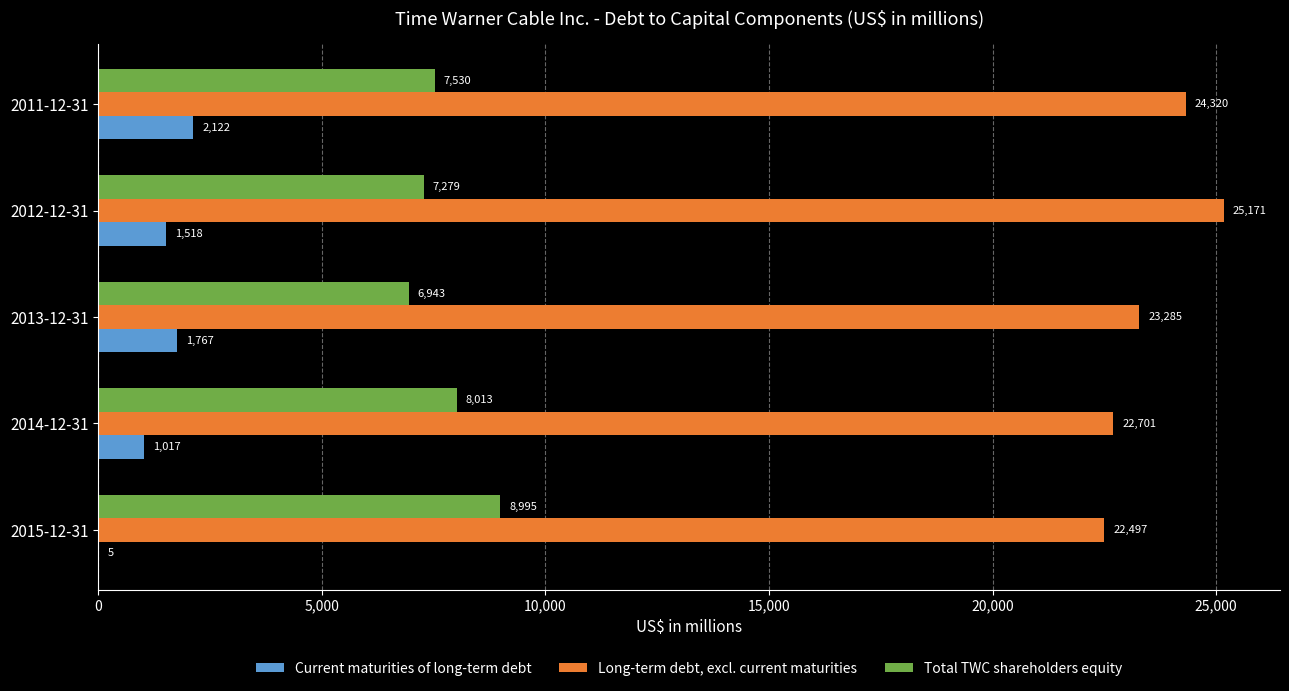

What is the sum of all Long-term debt, excl. current maturities values?

117974